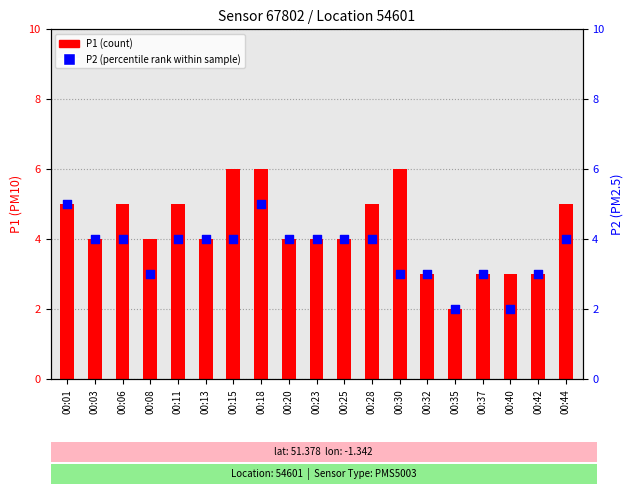

Is the value of P1 at 00:15 greater than the value of P2 at 00:40?

Yes